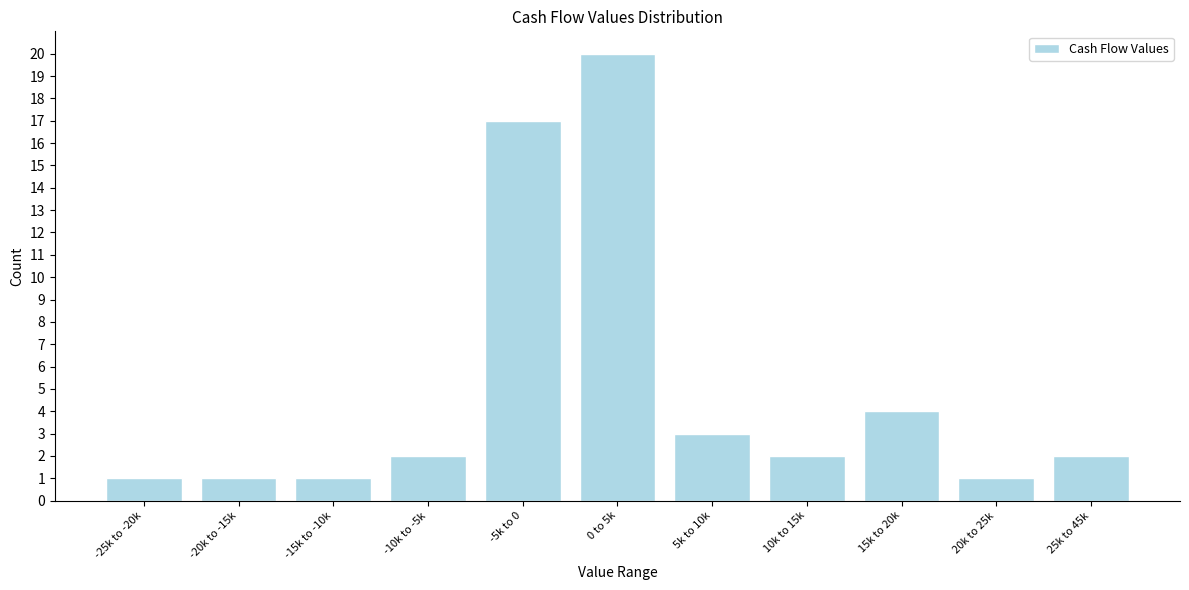

Reading left to right, list all the values displayed in this chart.

1	1	1	2	17	20	3	2	4	1	2